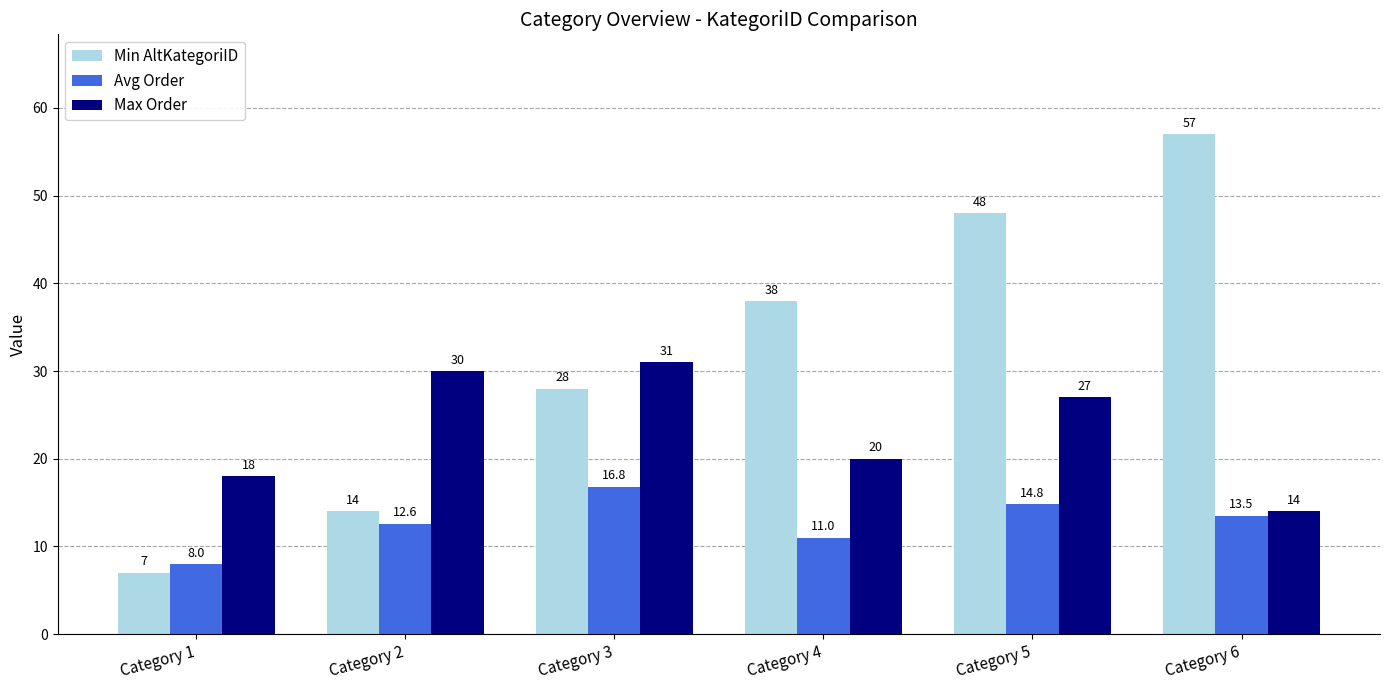

How many bars are there in each group?

3